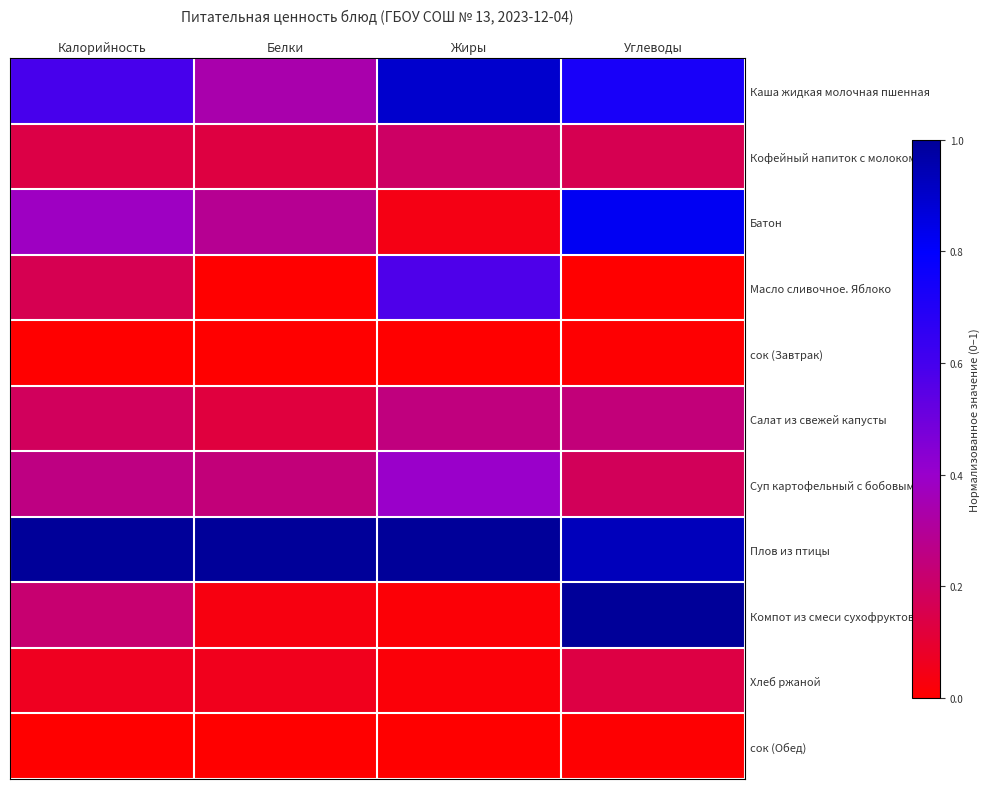

Rank the series by their maximum value, from highest to lowest.

Плов из птицы, Компот из смеси сухофруктов, Каша жидкая молочная пшенная, Батон, Масло сливочное. Яблоко, Суп картофельный с бобовыми, Салат из свежей капусты, Кофейный напиток с молоком, Хлеб ржаной, сок (Завтрак), сок (Обед)